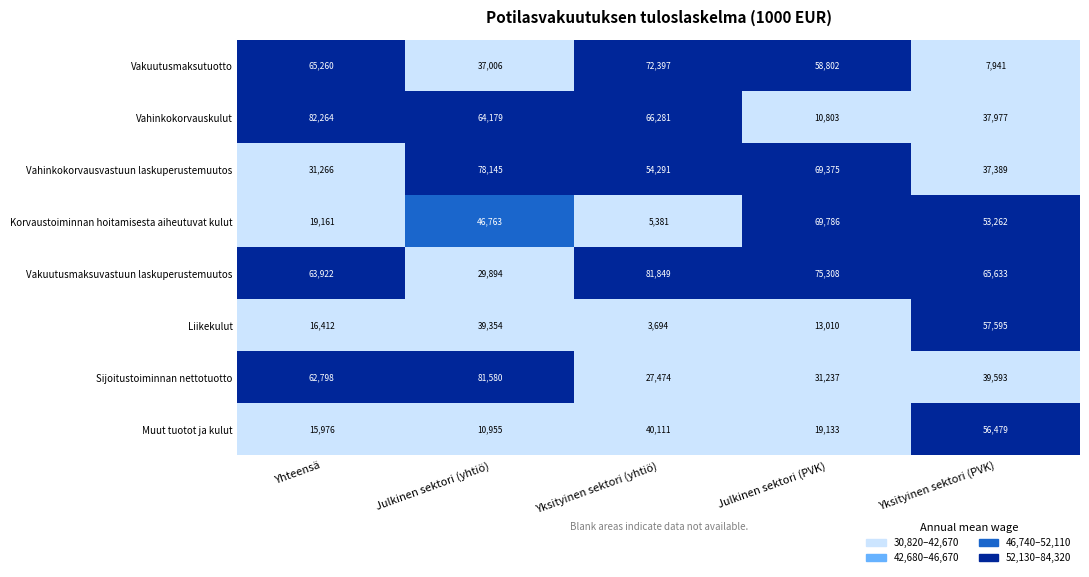

List the labels in order of Vahinkokorvausvastuun laskuperustemuutos value, smallest first.

Yhteensä, Yksityinen sektori (PVK), Yksityinen sektori (yhtiö), Julkinen sektori (PVK), Julkinen sektori (yhtiö)